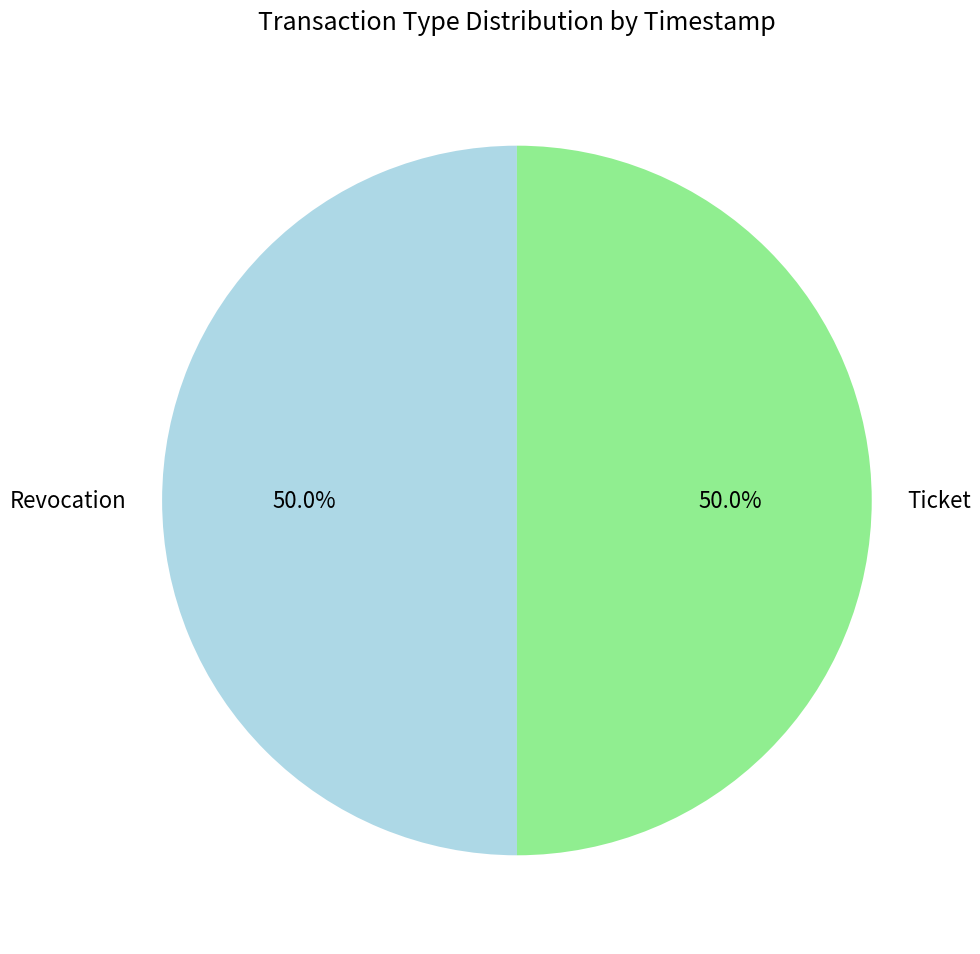

True or false: Revocation accounts for 50% of the total.

True